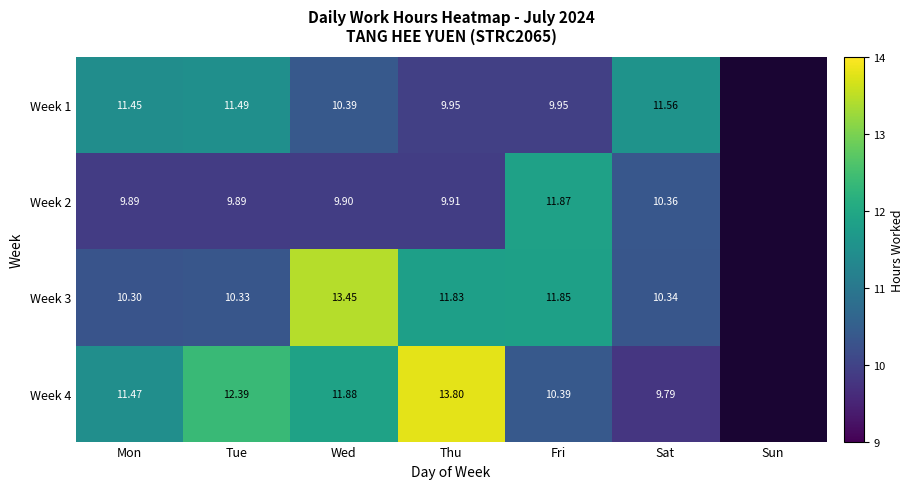

What is the minimum value shown in the chart?

9.8